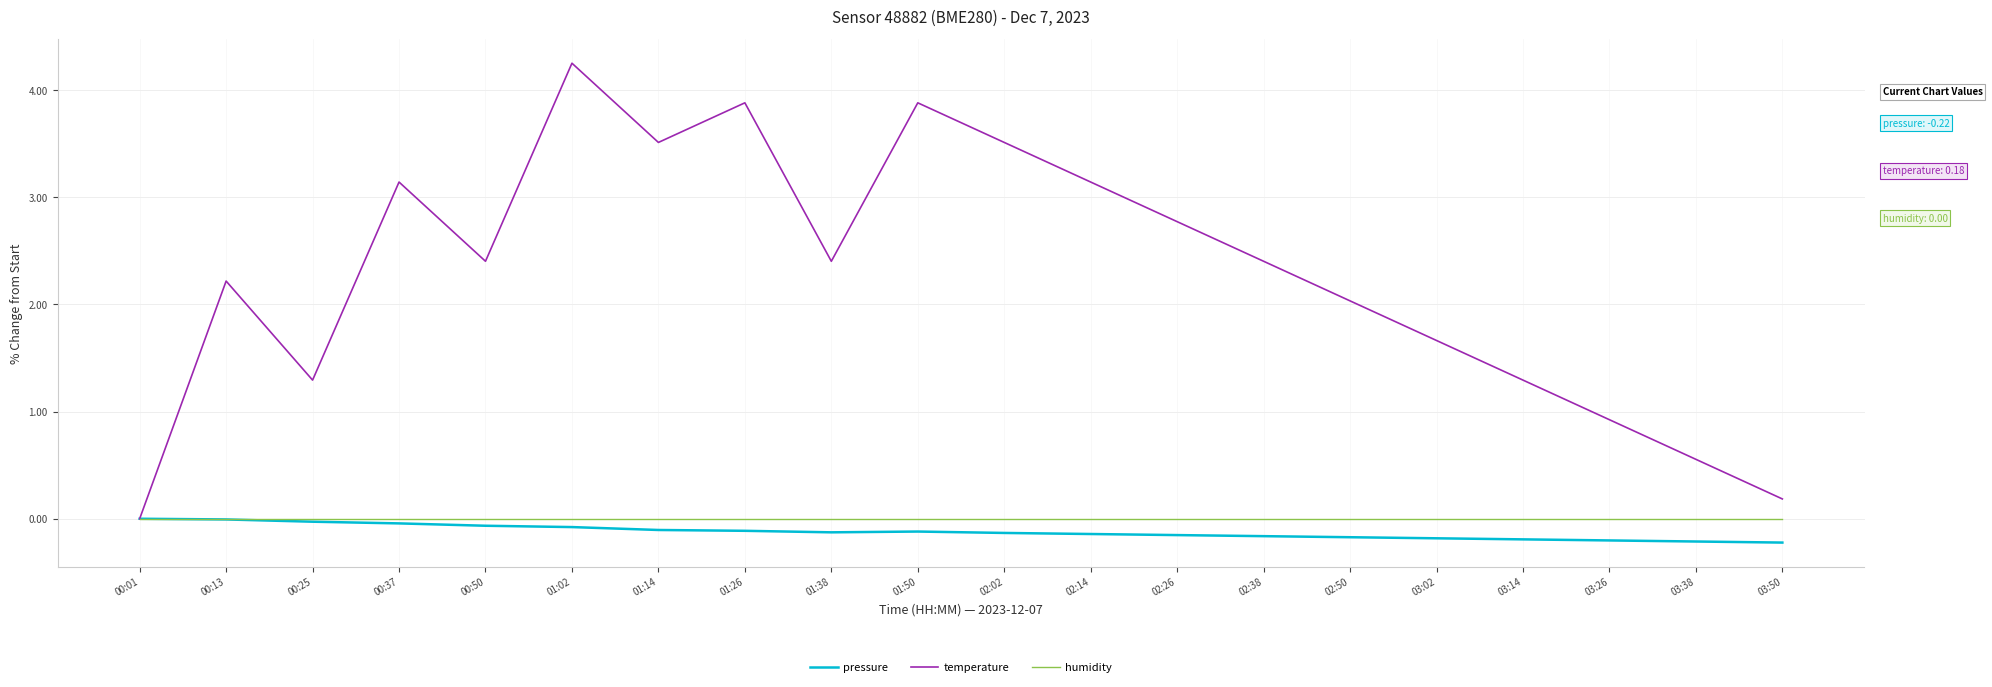

Where does the temperature series first go above 2?

00:13